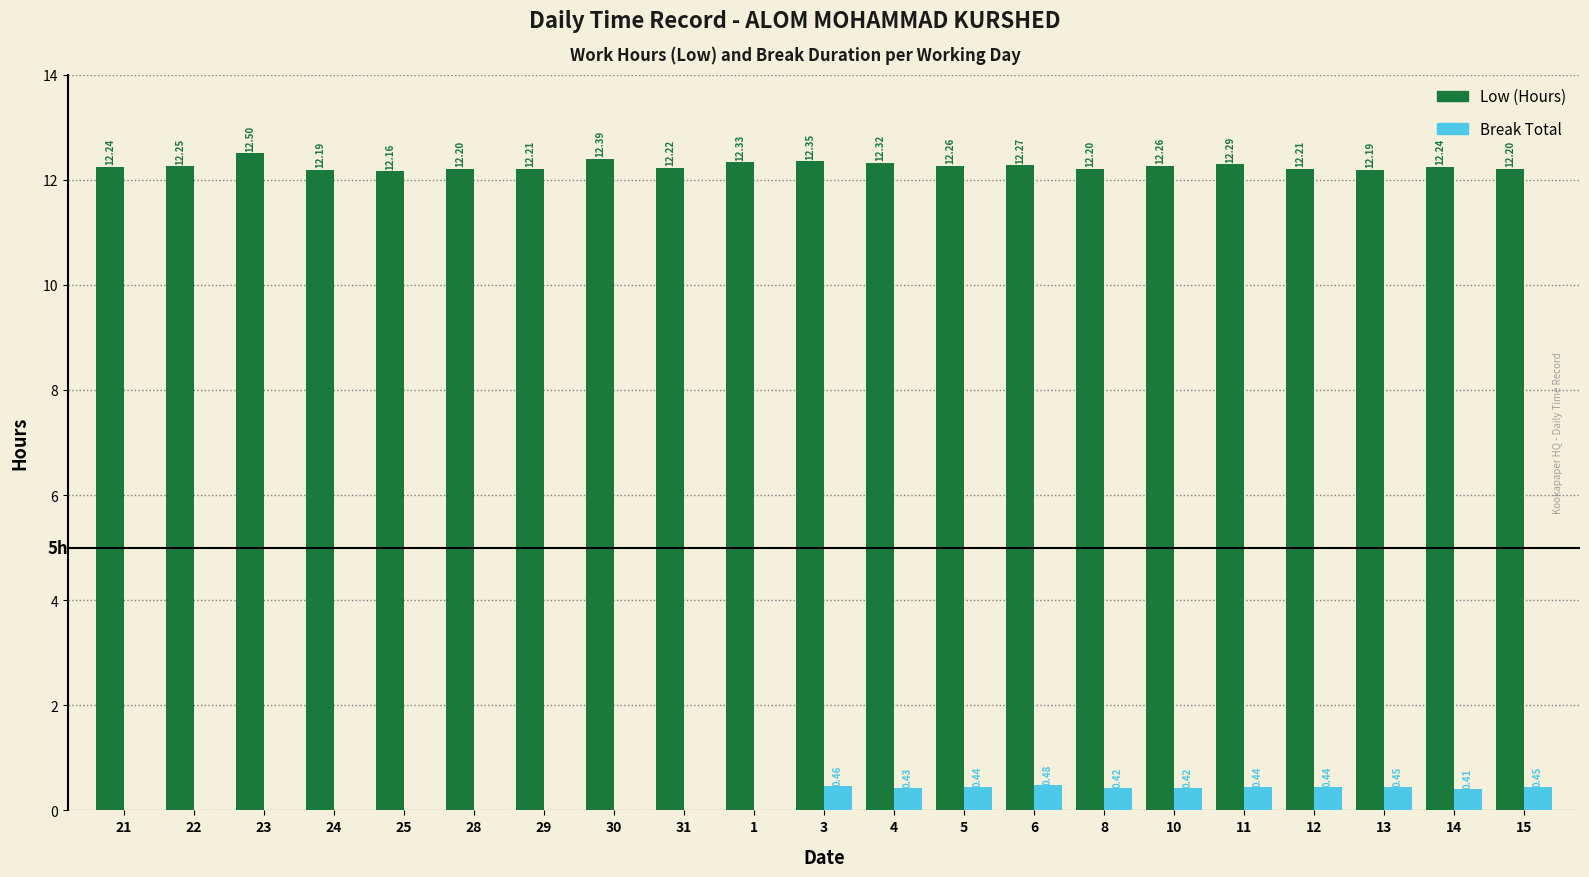

How many groups of bars are there?

21